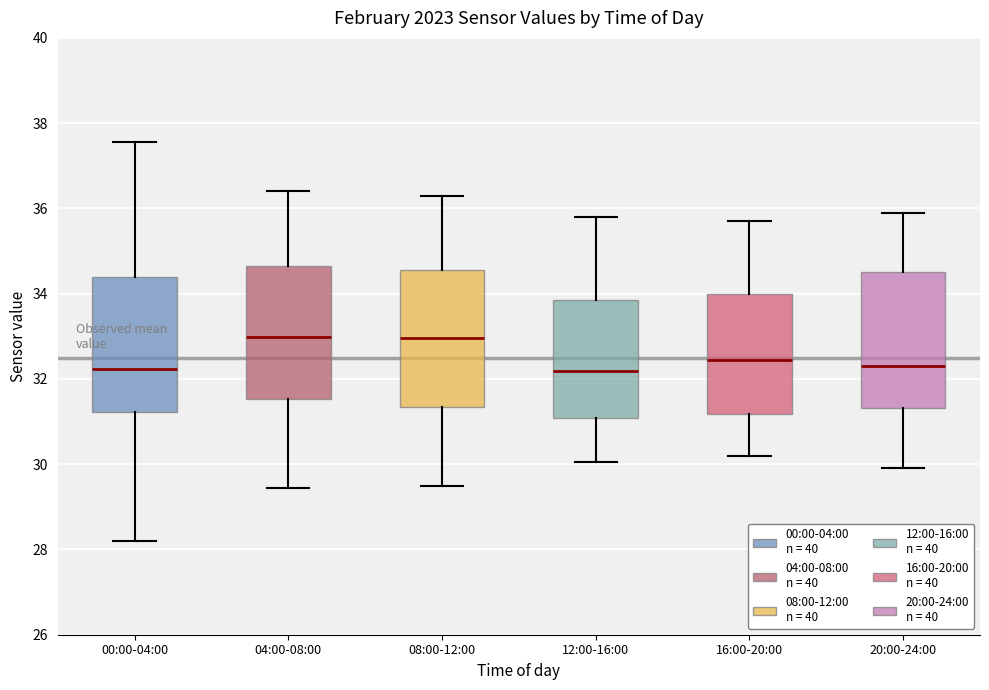

Reading left to right, transcribe this box plot: for each box, give where its median line is, the range the box spans, and where its two whiskers end, as read against the y-axis. The values are not printed on the chart, so give them approximately, as read against the axis.

00:00-04:00: median 32.2, box 31.2 to 34.4, whiskers 28.2 to 37.6
04:00-08:00: median 33.0, box 31.6 to 34.6, whiskers 29.4 to 36.4
08:00-12:00: median 33.0, box 31.4 to 34.6, whiskers 29.6 to 36.4
12:00-16:00: median 32.2, box 31.0 to 33.8, whiskers 30.0 to 35.8
16:00-20:00: median 32.4, box 31.2 to 34.0, whiskers 30.2 to 35.8
20:00-24:00: median 32.4, box 31.4 to 34.6, whiskers 30.0 to 36.0